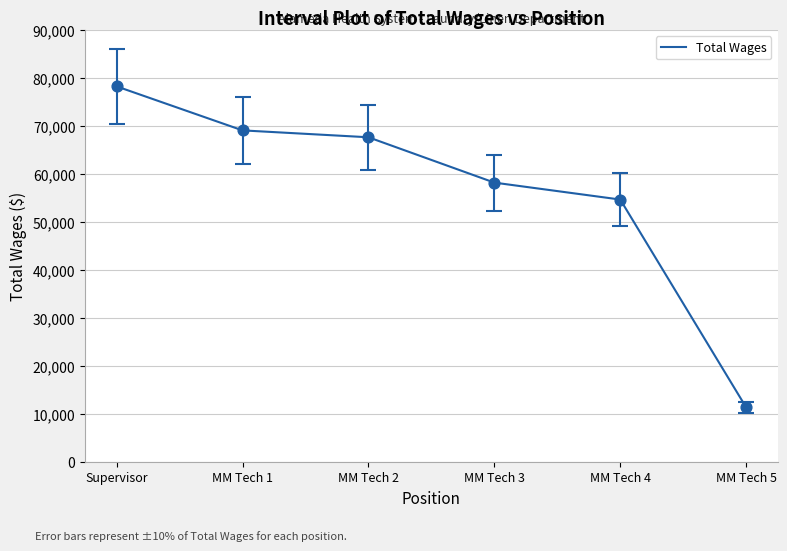

What is the change in value from MM Tech 4 to MM Tech 5?

-43300